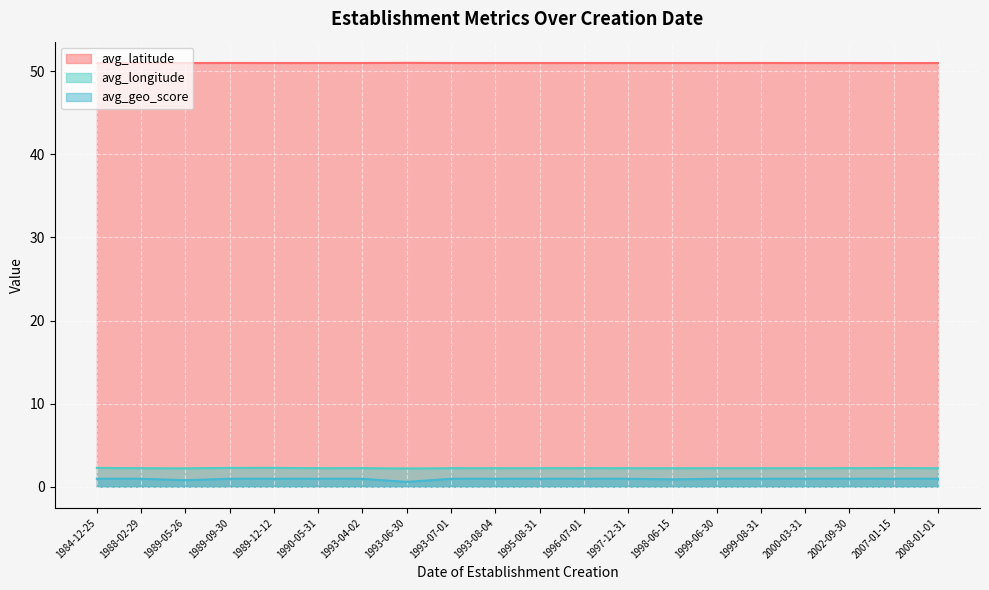

Which category has the lowest value across all series?

1993-06-30